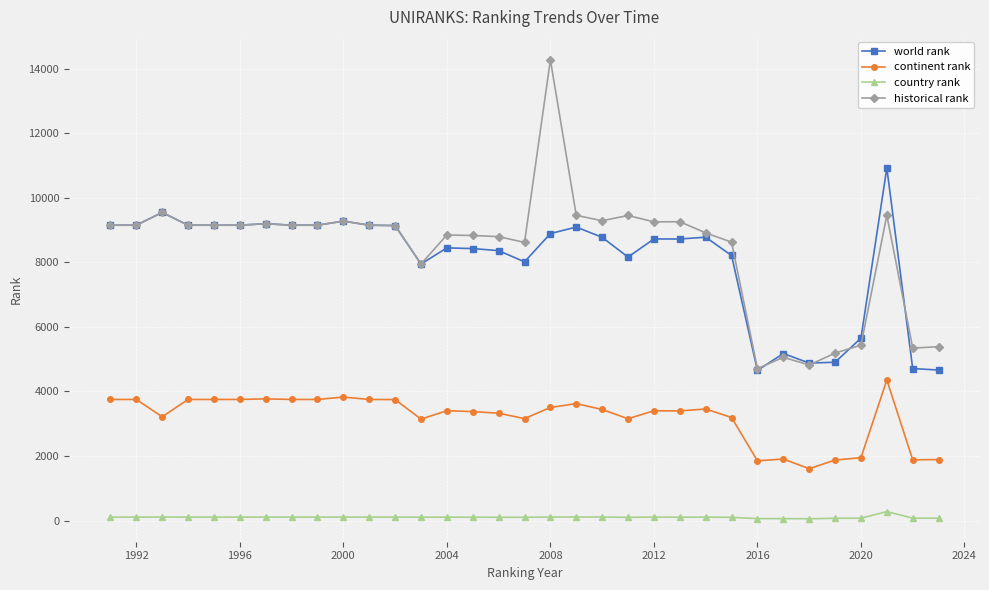

True or false: historical rank and continent rank intersect in this chart.

False